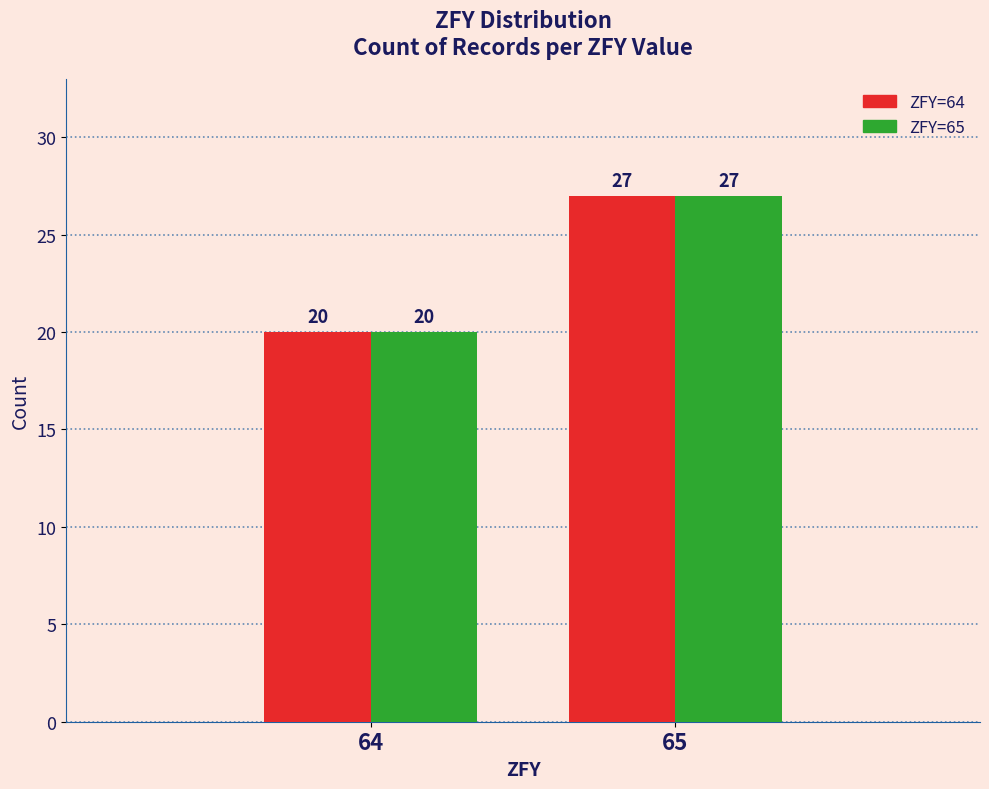

At which category is the sum across all series the highest?

65